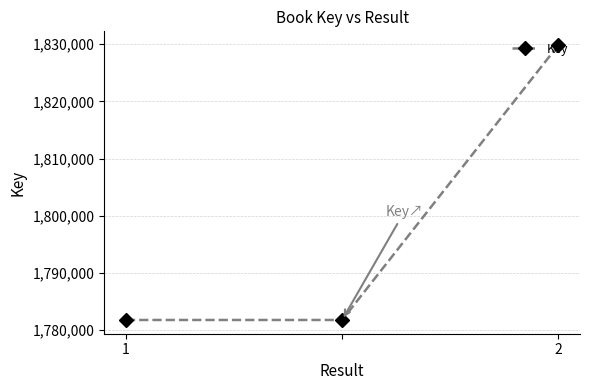

What is the average value?

1797800